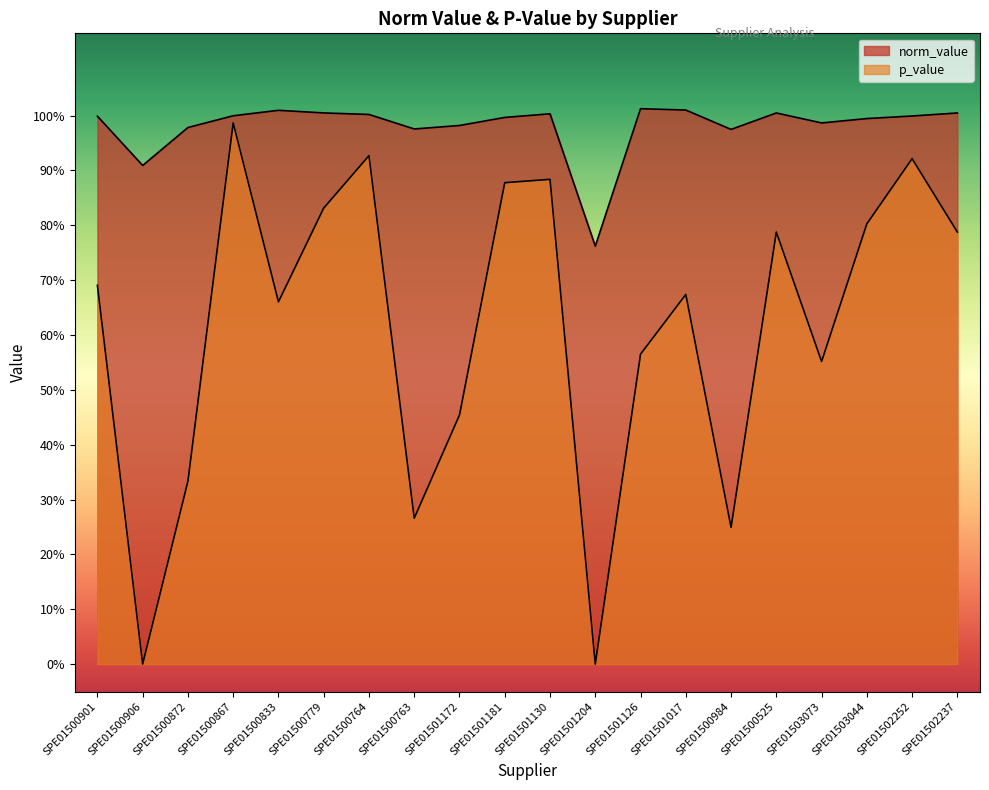

True or false: norm_value and p_value intersect in this chart.

False